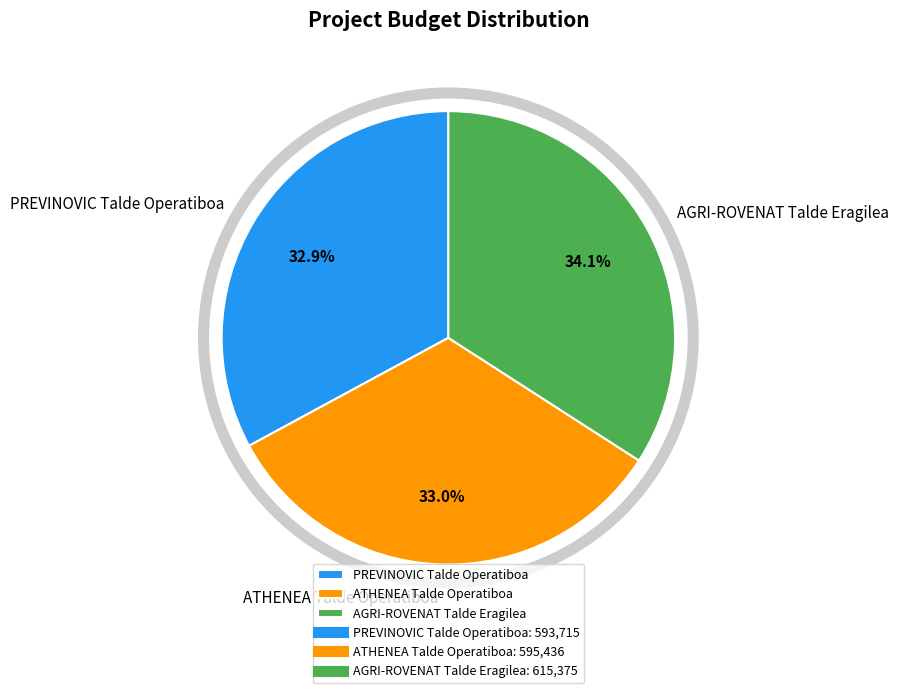

Between PREVINOVIC Talde Operatiboa and AGRI-ROVENAT Talde Eragilea, which is larger?

AGRI-ROVENAT Talde Eragilea